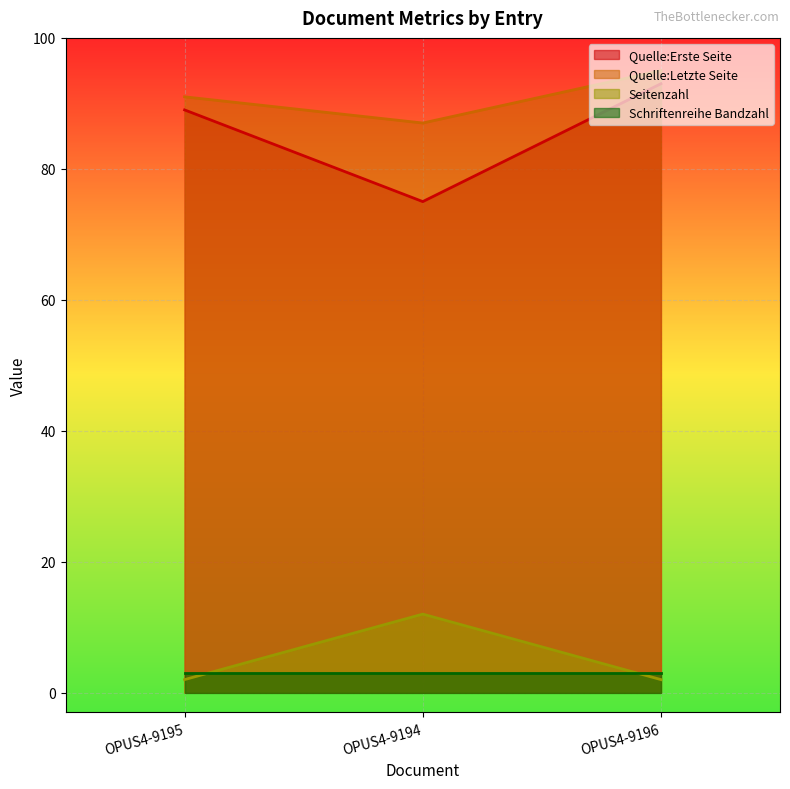

What is the value of the Seitenzahl point at the 1st from the left?

2